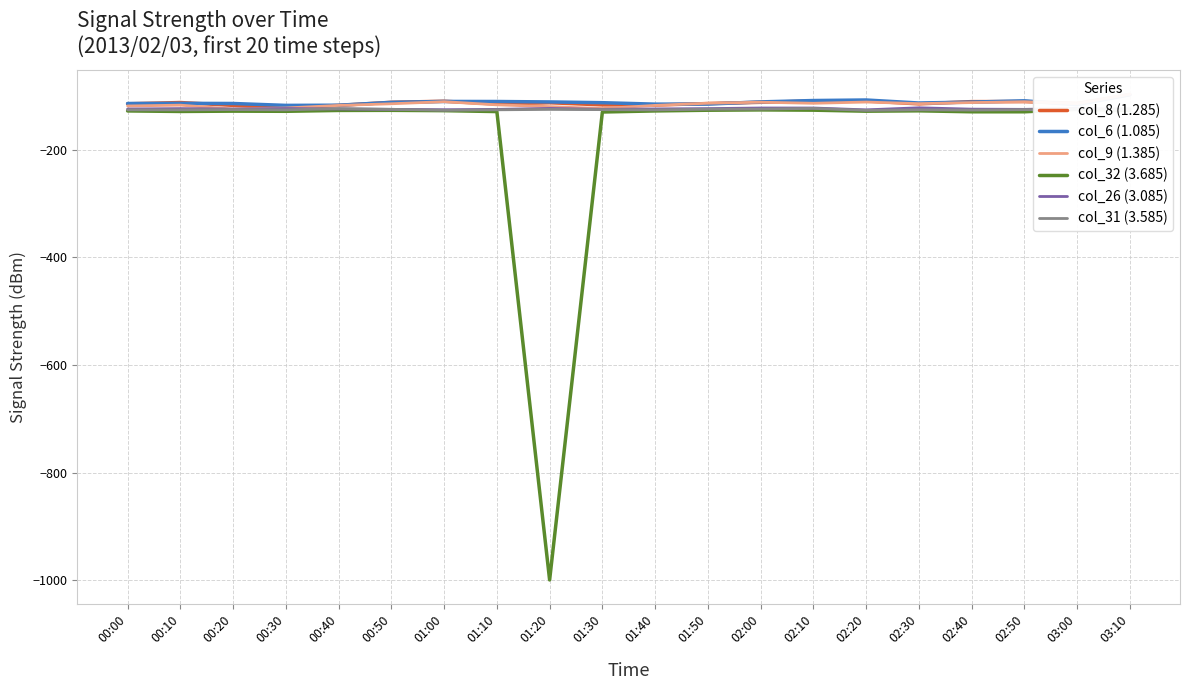

What is the spread (max minus min) of values at 03:10?

30.2